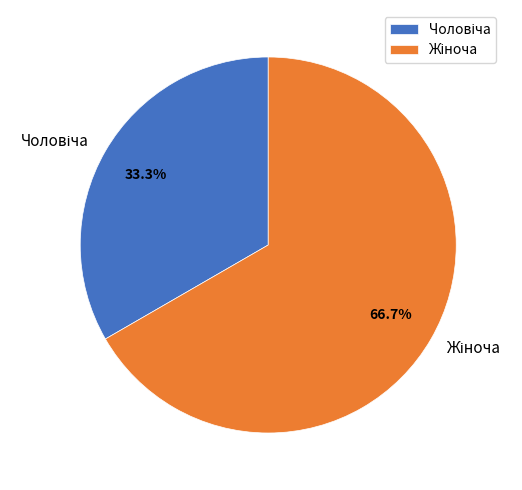

Is there any slice that represents more than half of the pie?

Yes